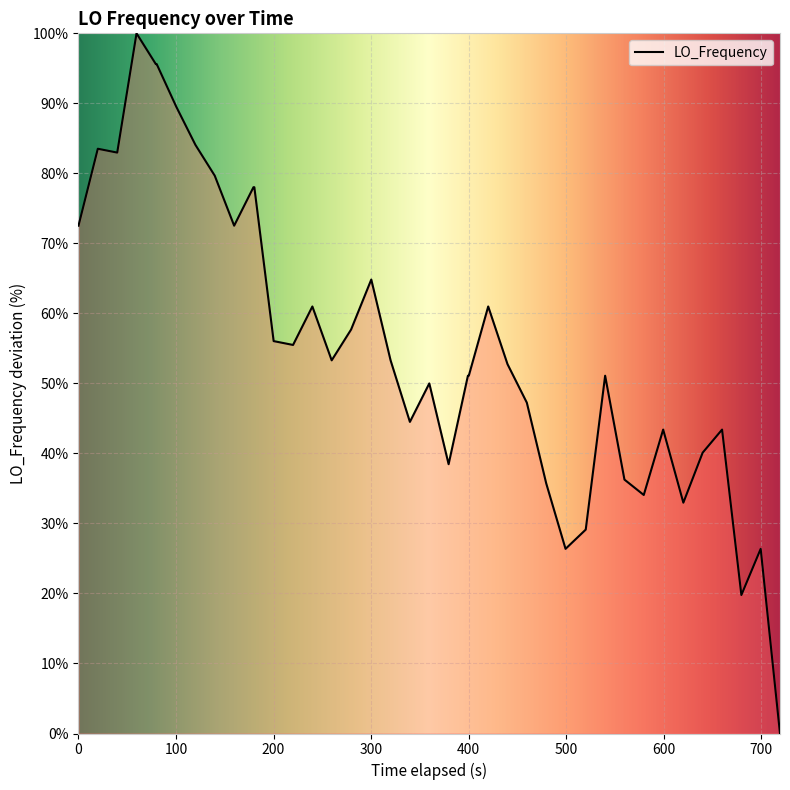

What is the greatest value displayed?

100.0